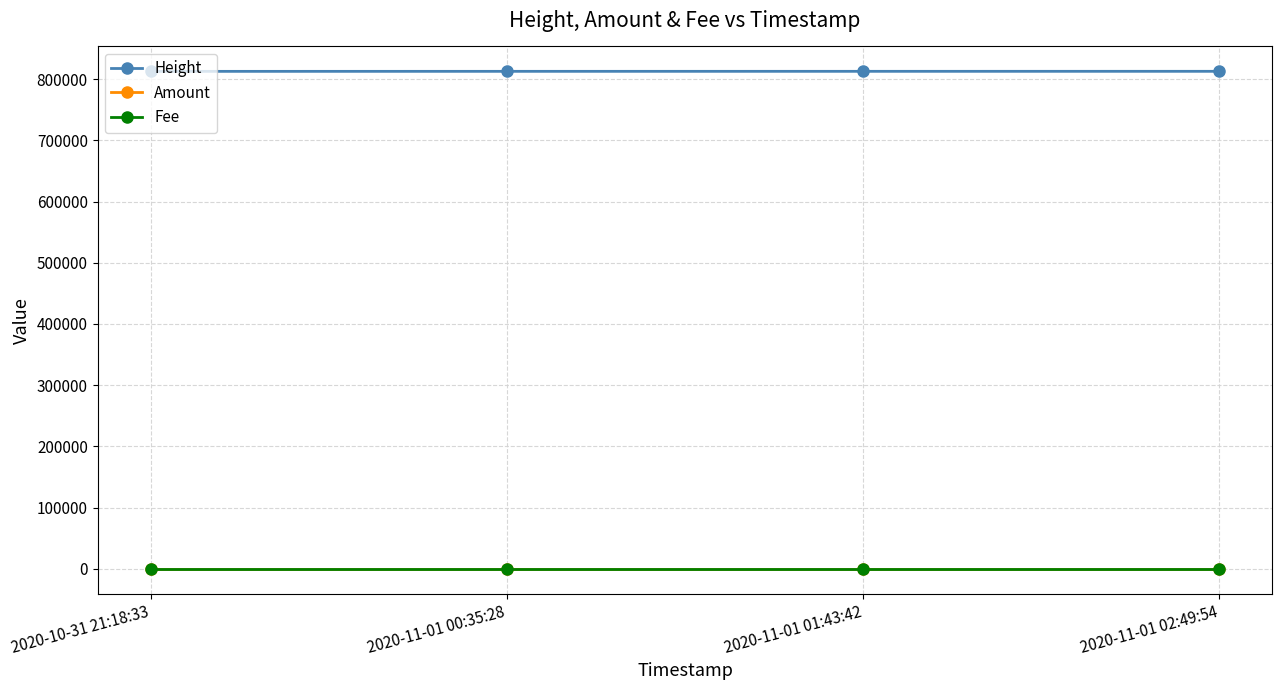

True or false: Height has more than 1 interior local peaks.

False